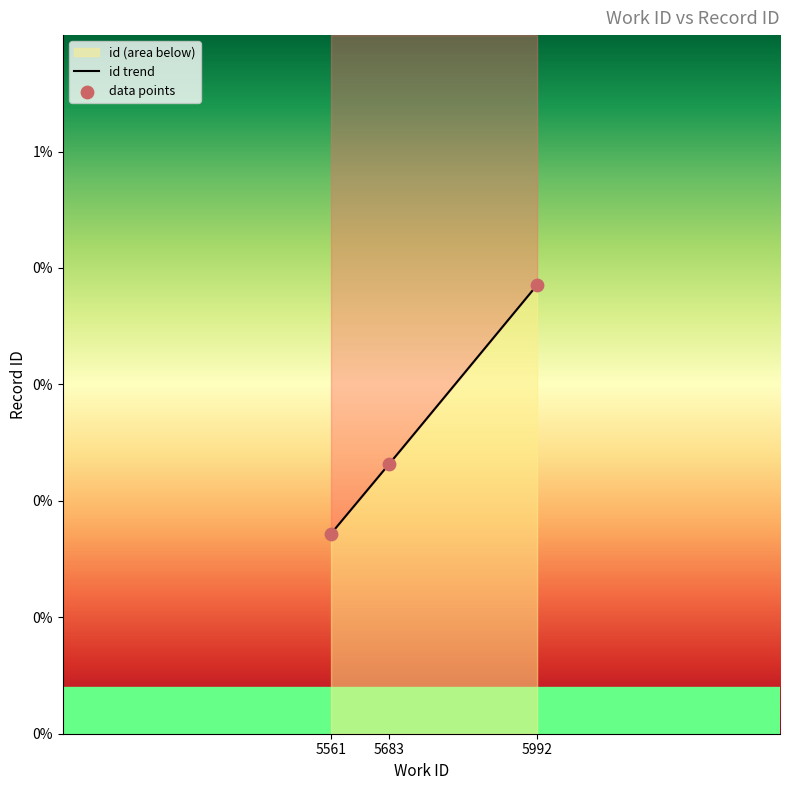

What is the ratio of the value at 5683 to the value at 5992?

1.0